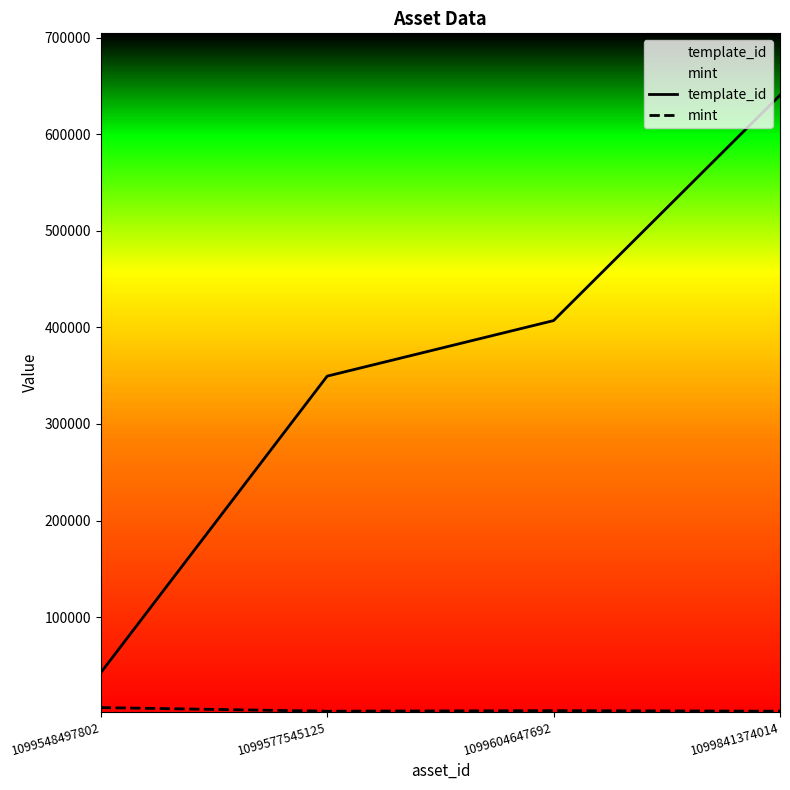

Which series has the largest total across all categories?

template_id